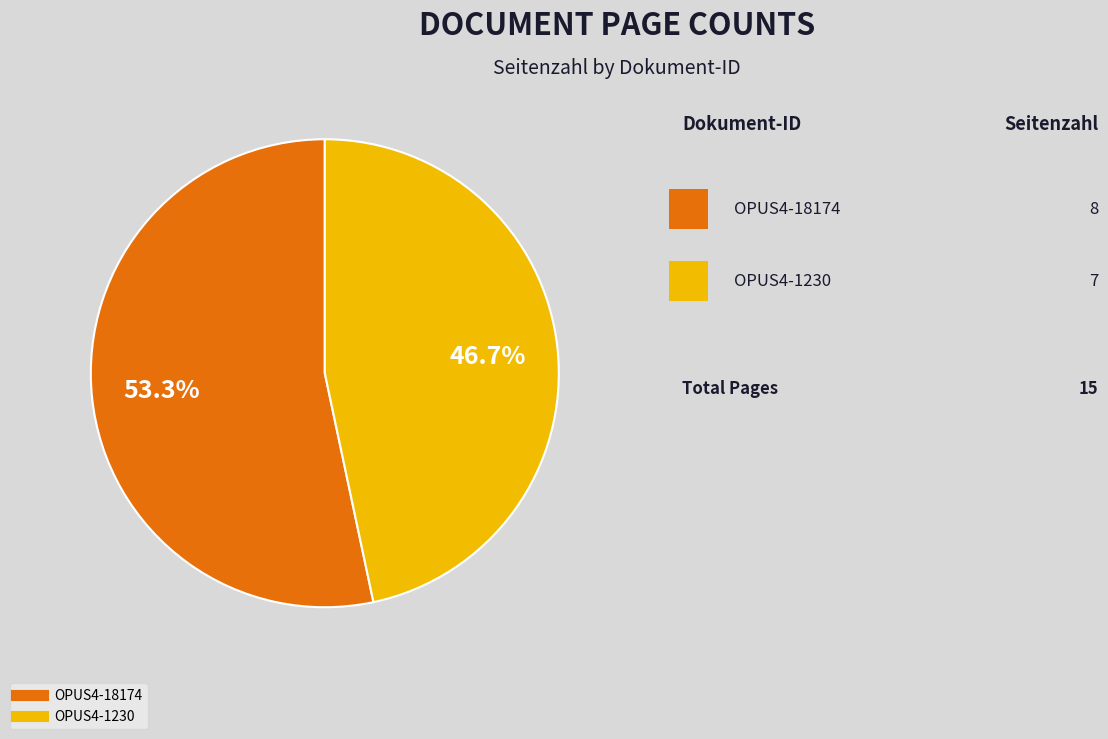

Rank the categories by value from highest to lowest.

OPUS4-18174, OPUS4-1230